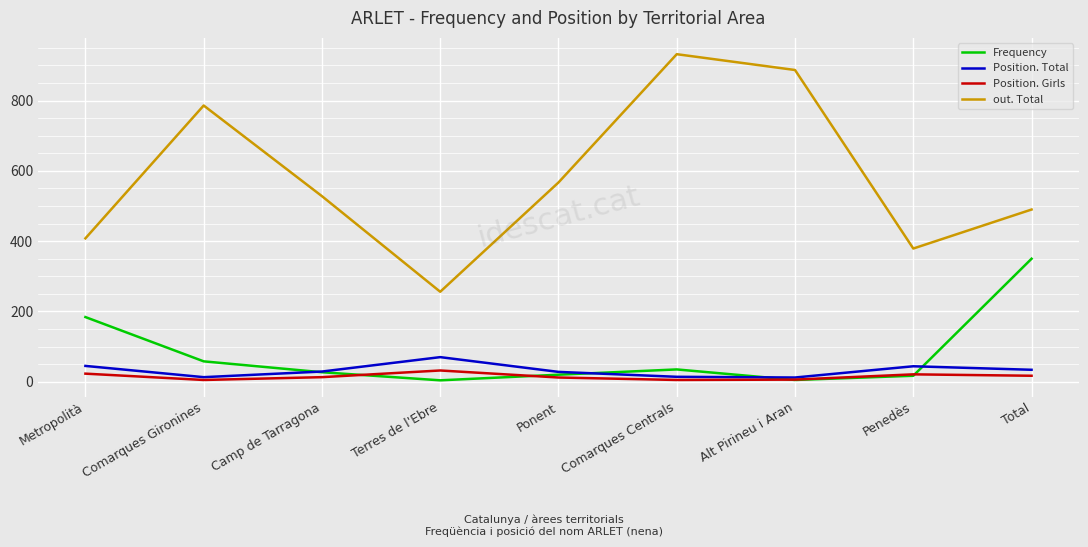

Is it true that Position. Girls equals 32 at Terres de l'Ebre?

True